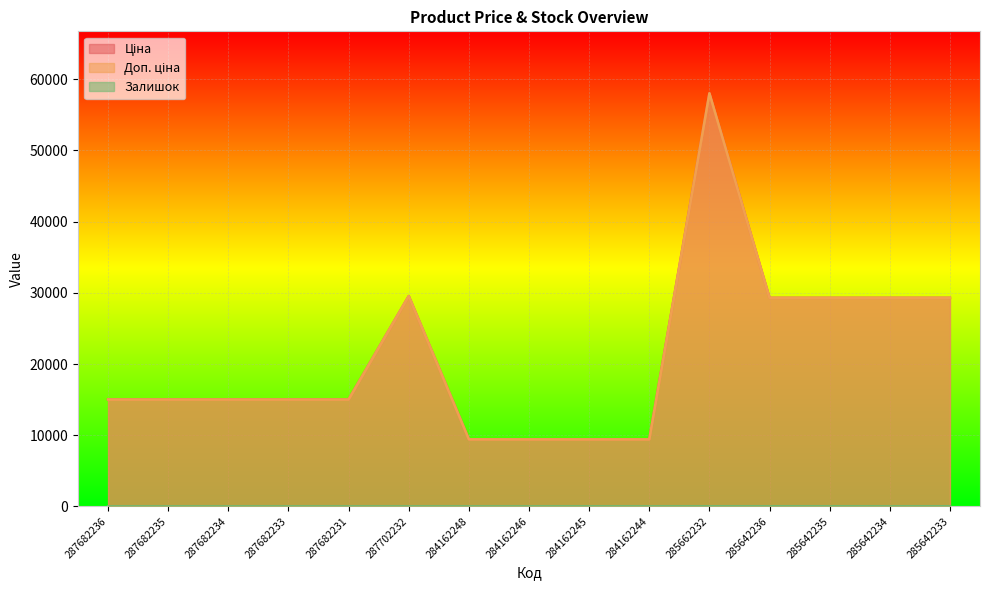

True or false: Ціна and Доп. ціна cross at least once.

False